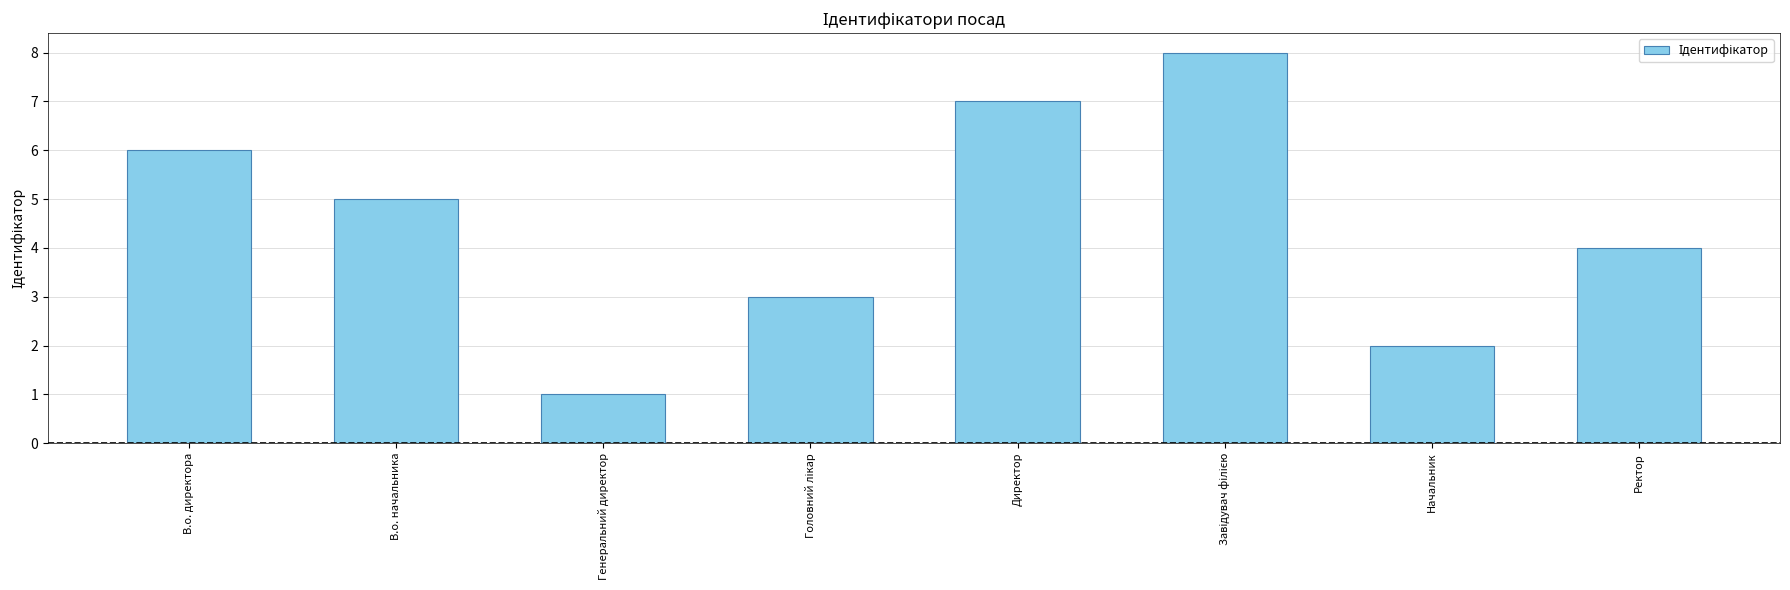

What is the value of the 4th bar from the left?

3